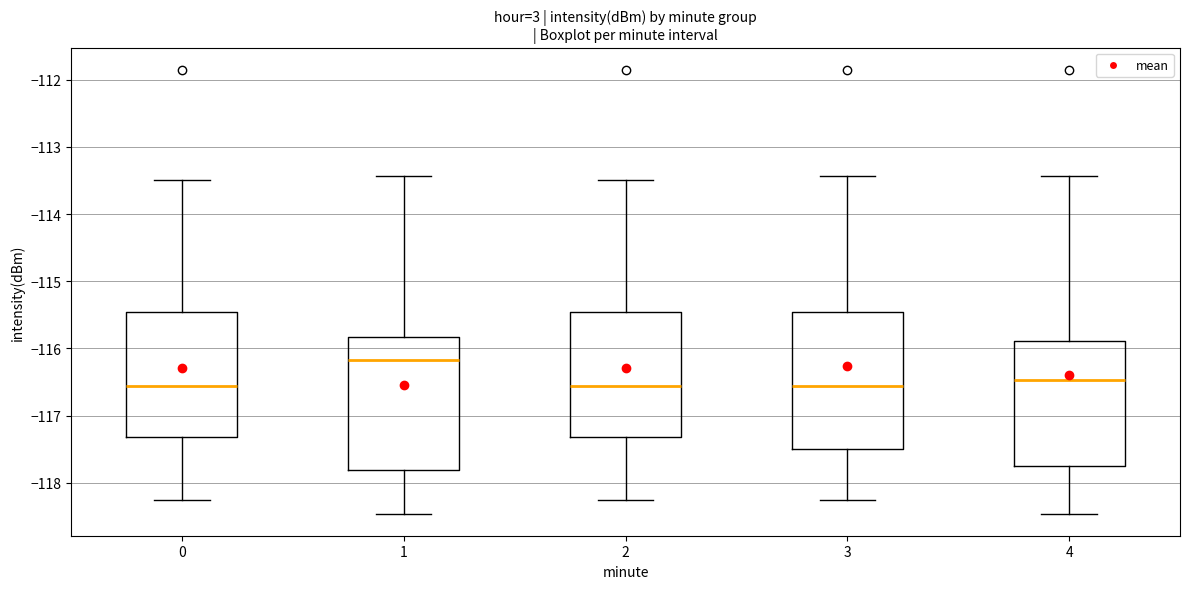

Which box's median line is the highest?

1